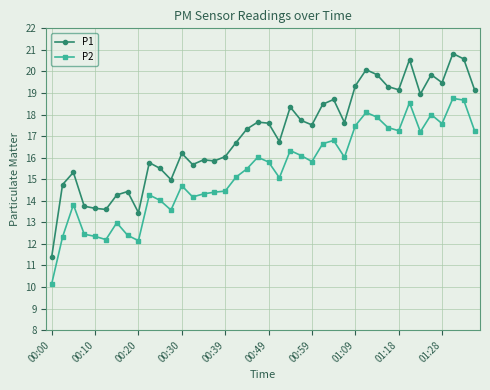

True or false: P1 has more than 1 points higher than both neighbors.

True